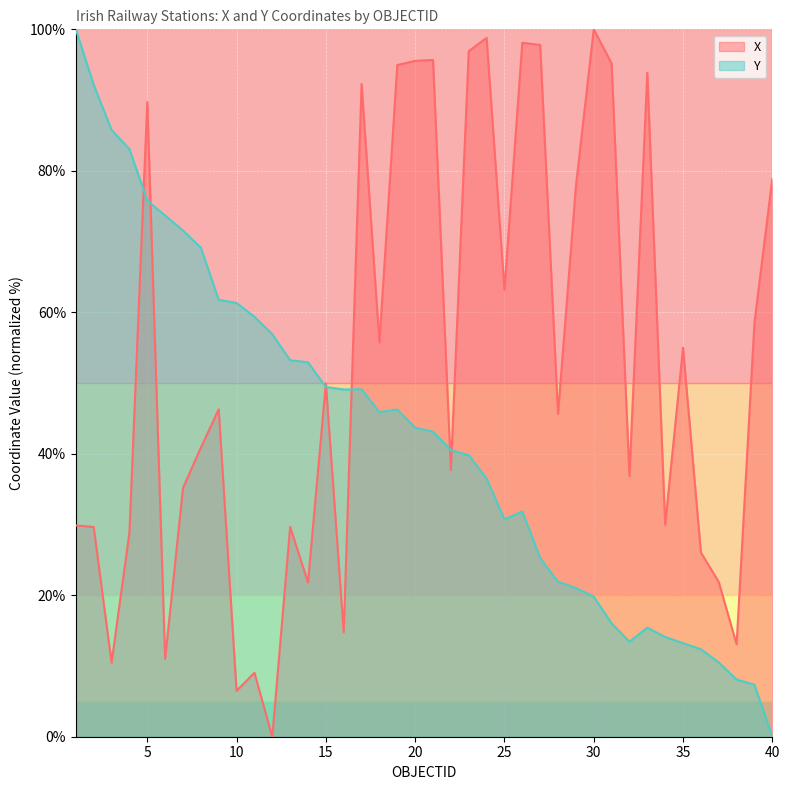

Which series changed the most between 4 and 32?

Y